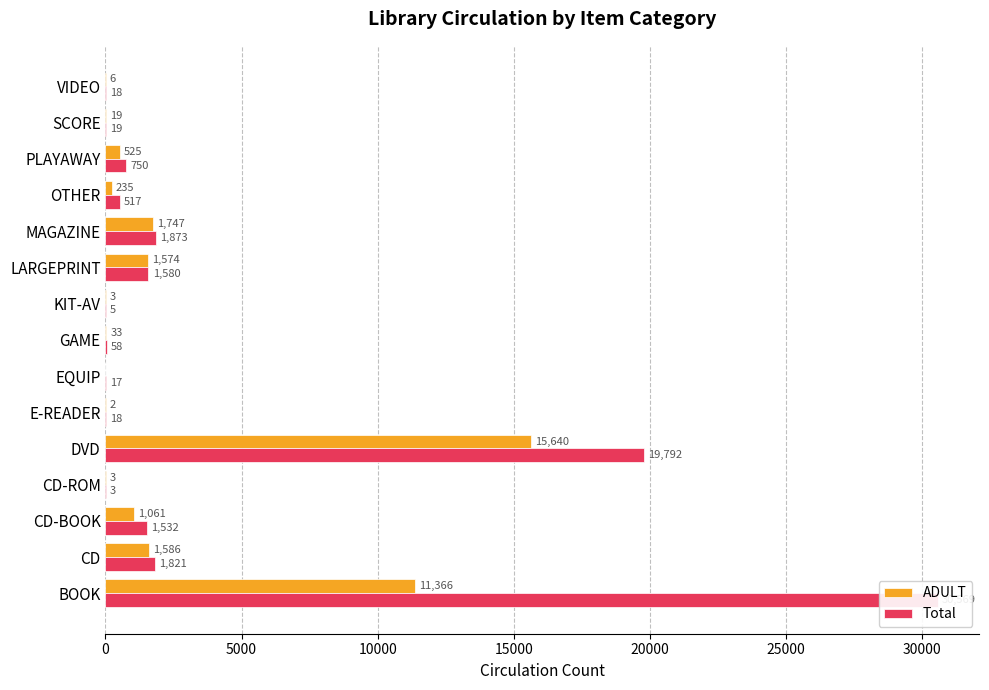

How many groups of bars are there?

15